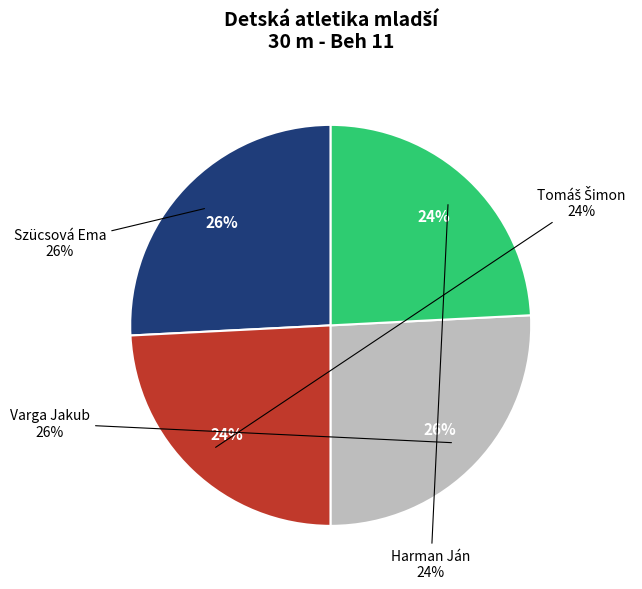

Which slice is the smallest?

Tomáš Šimon